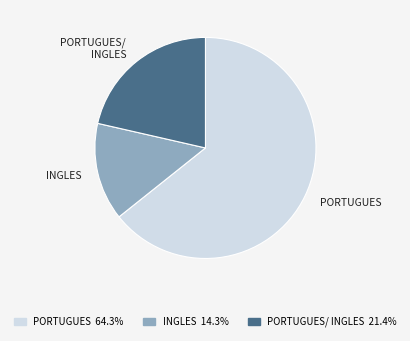

Does any single category account for the majority?

Yes